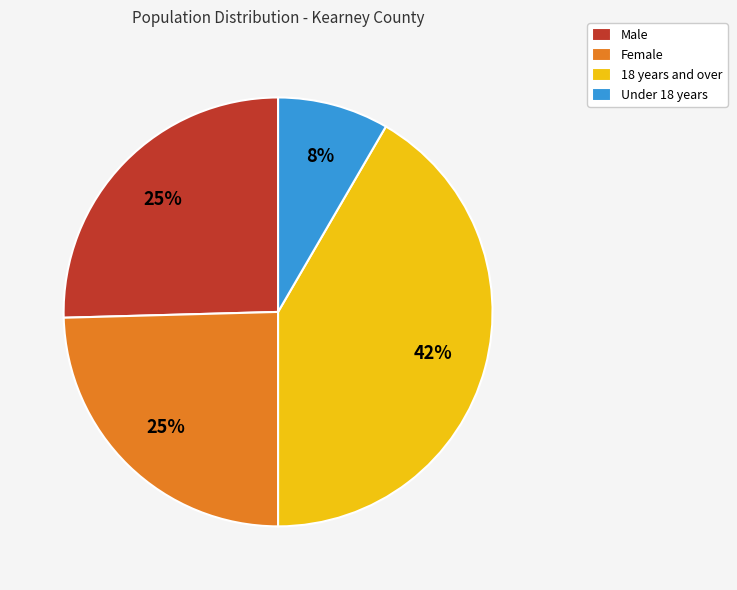

Which category has the biggest portion of the pie?

18 years and over